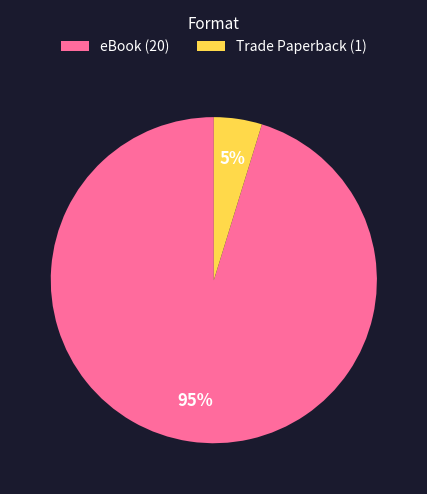

Count the number of slices in the pie.

2